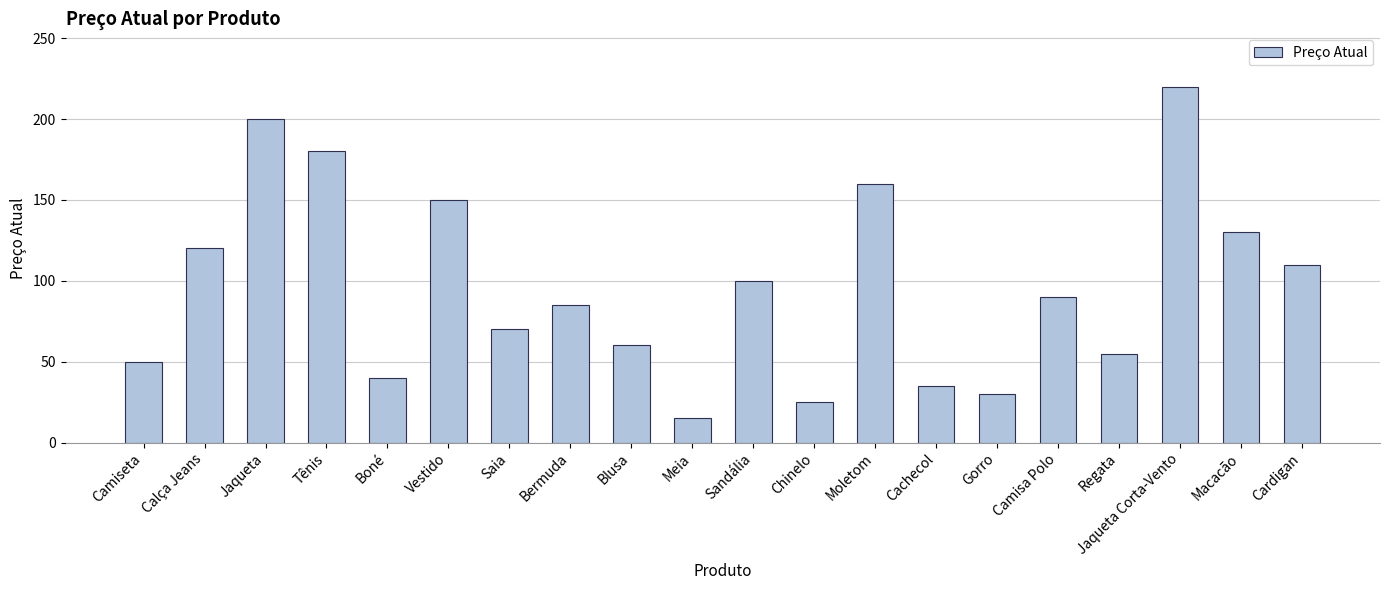

What is the label of the 8th bar from the right?

Moletom